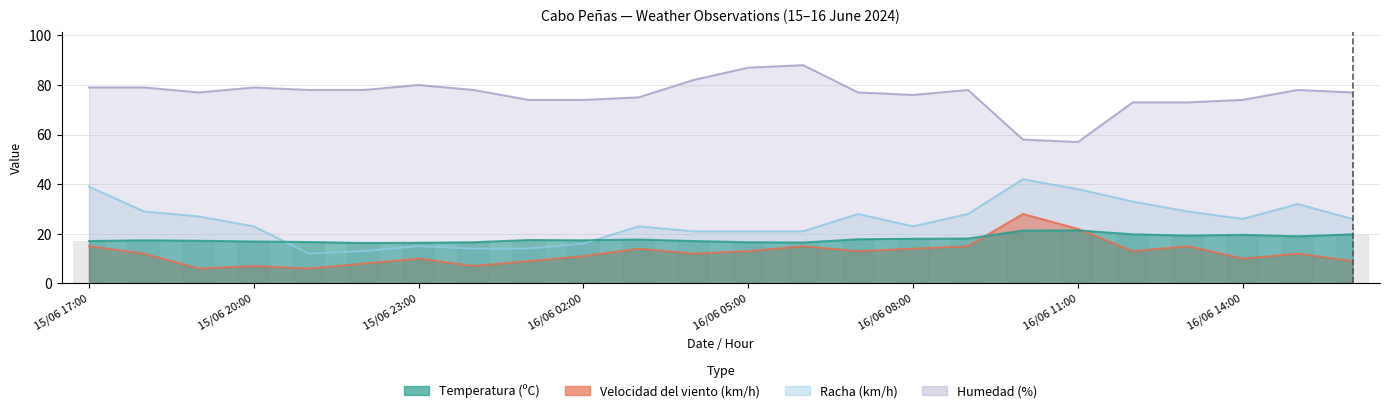

Are the bars horizontal?

No